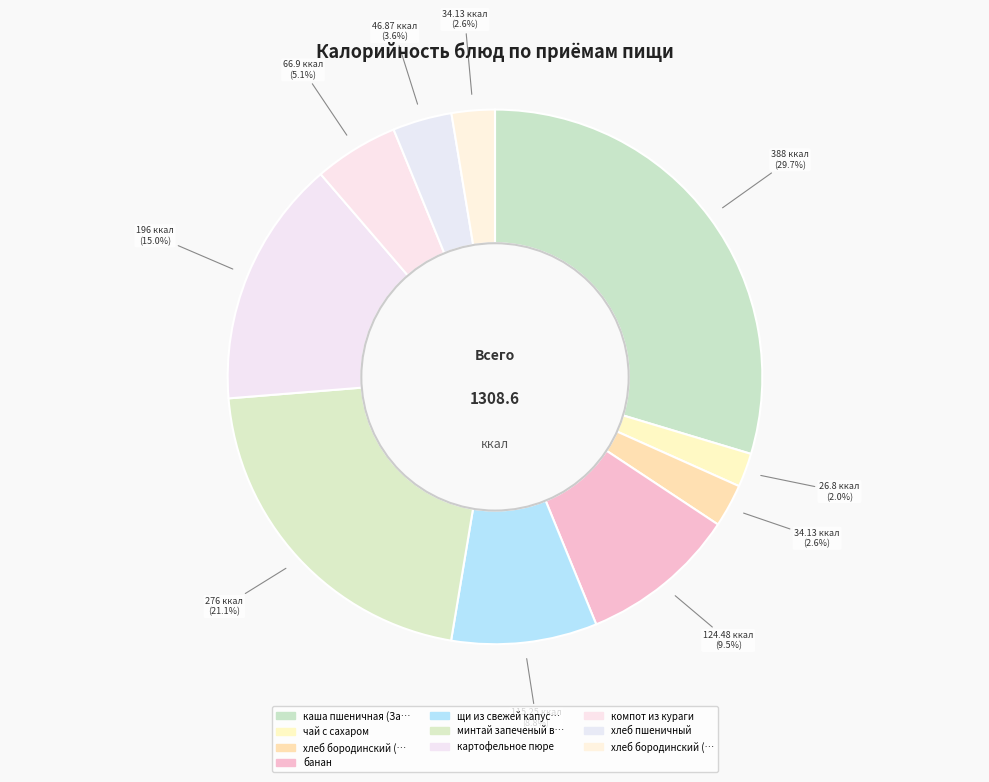

Which slice is the largest?

каша пшеничная (Завтрак)